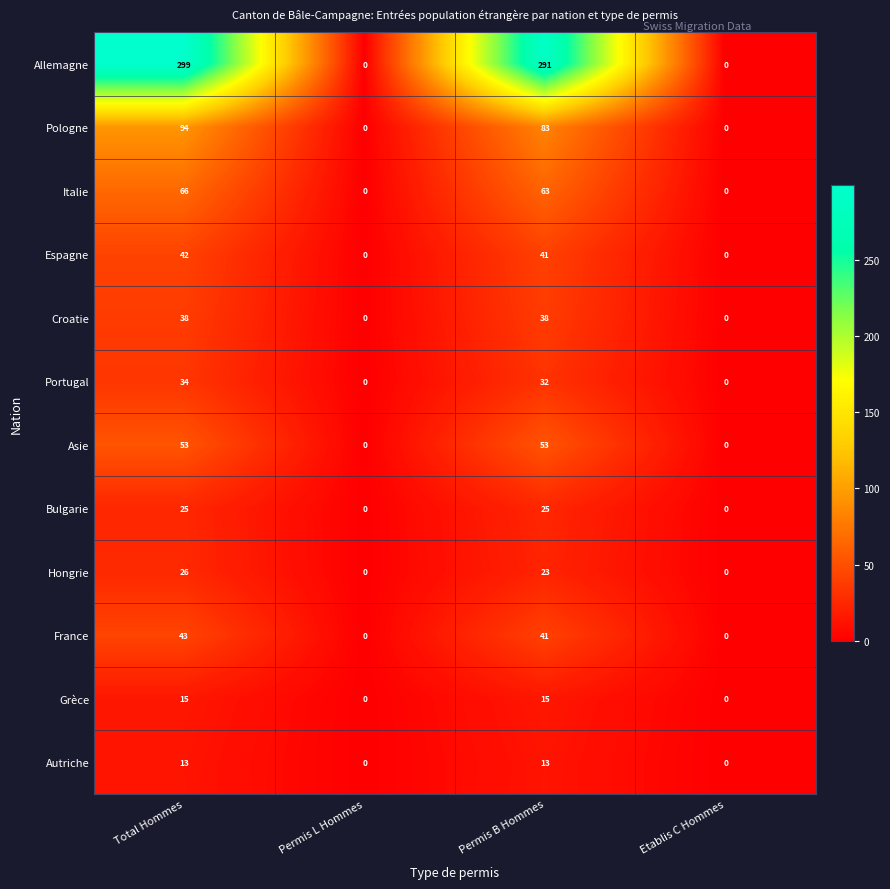

What is the highest value of the Portugal series?

34